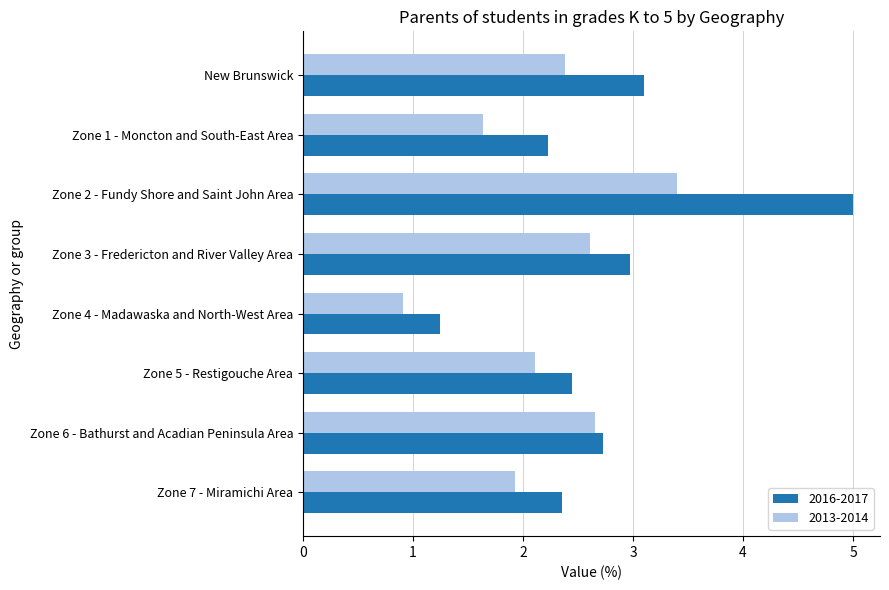

Which series has the largest total across all categories?

2016-2017